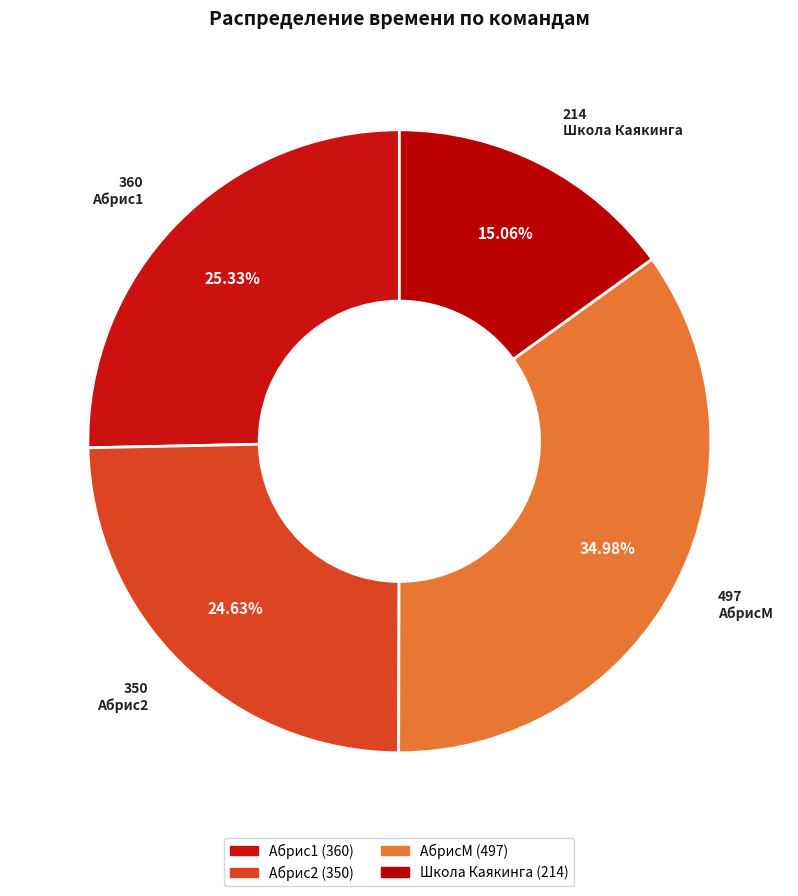

Between АбрисМ and Абрис2, which is larger?

АбрисМ